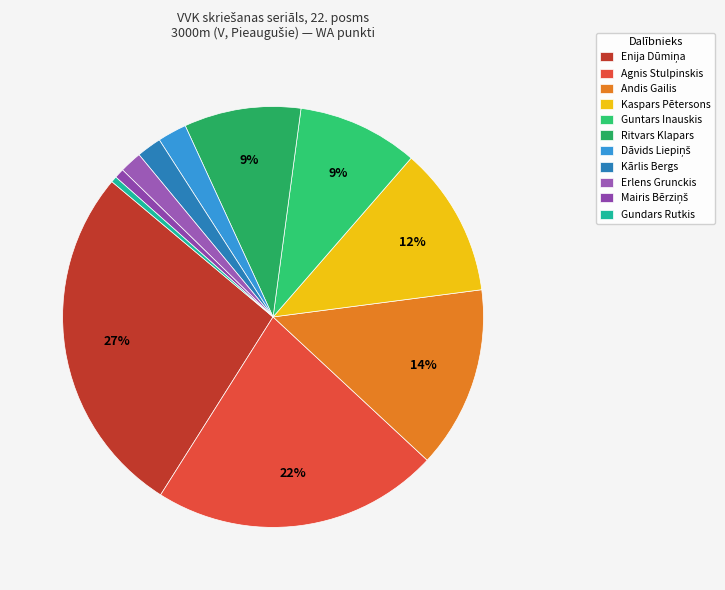

What percentage do Erlens Grunckis and Guntars Inauskis together represent?

11.0%